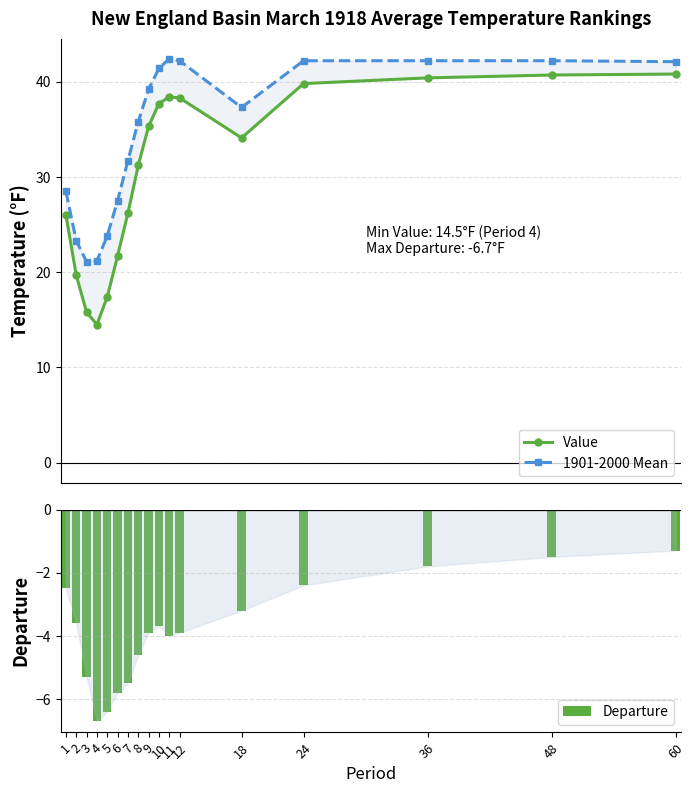

Where is 1901-2000 Mean nearest to the value 31?

7